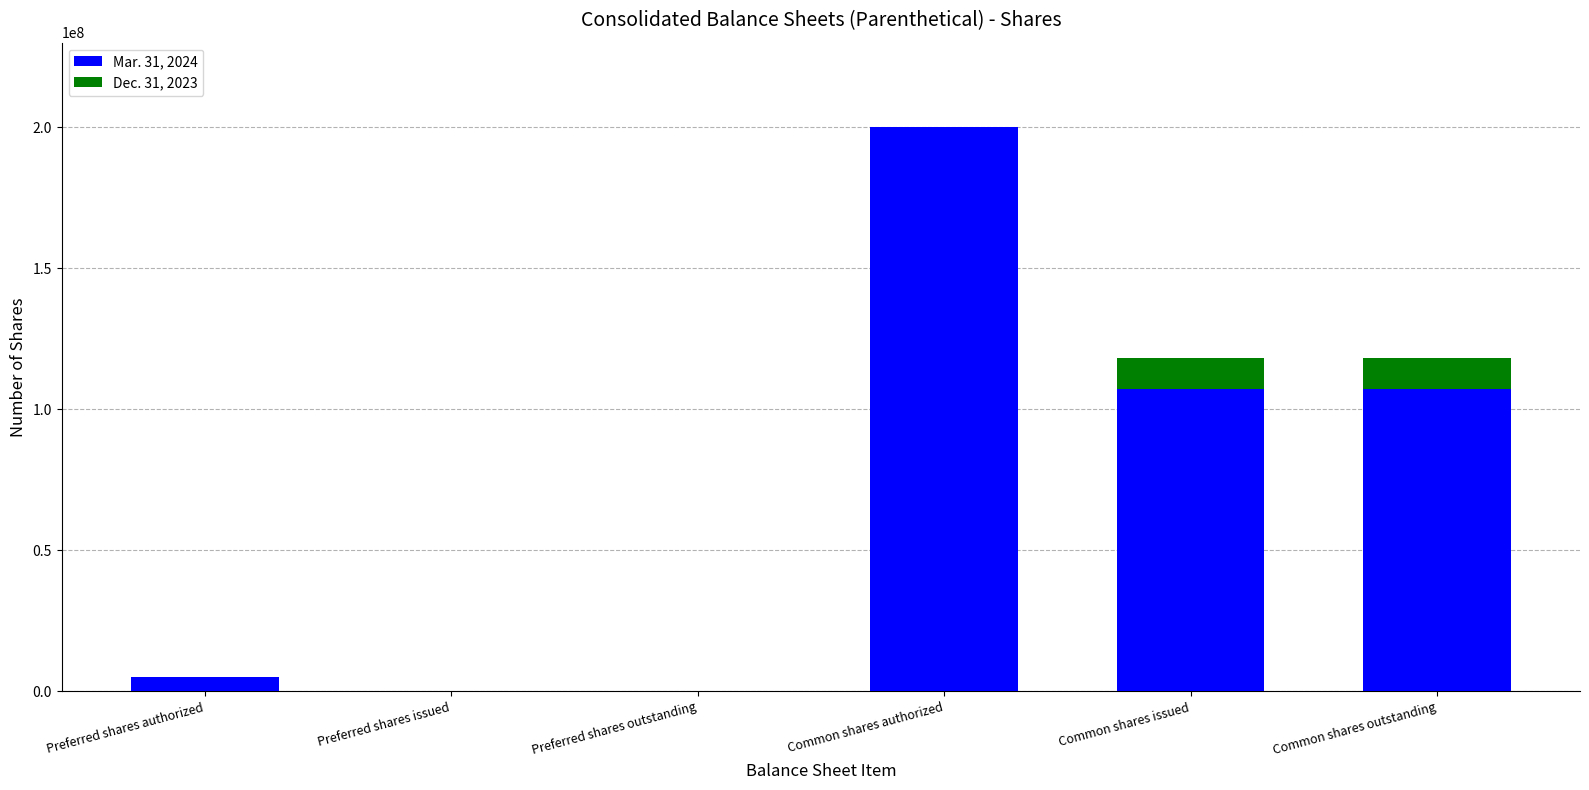

How many distinct data groups are displayed?

2